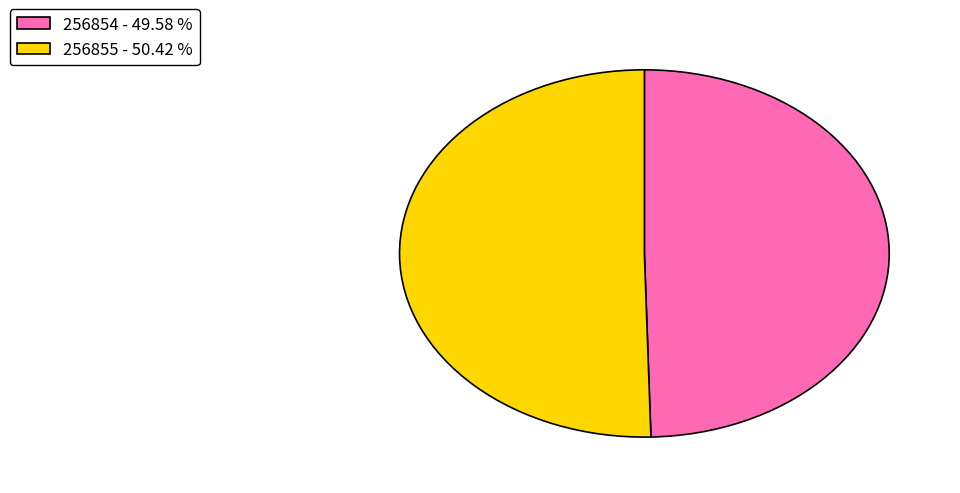

True or false: 256854 accounts for 64% of the total.

False